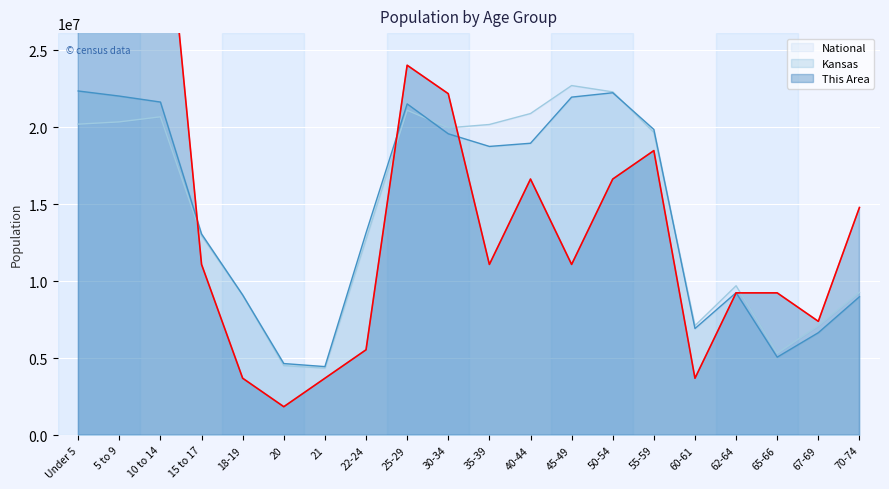

List the labels in order of National value, largest first.

45-49, 50-54, 25-29, 40-44, 10 to 14, 5 to 9, Under 5, 35-39, 30-34, 55-59, 15 to 17, 22-24, 62-64, 70-74, 18-19, 67-69, 60-61, 65-66, 20, 21